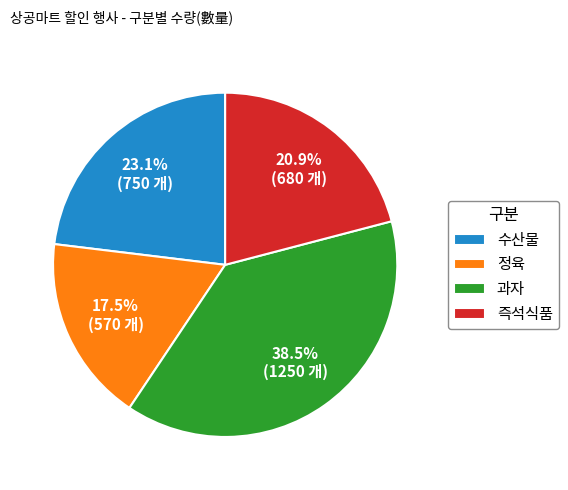

Is the sum of 즉석식품 and 정육 greater than half?

No